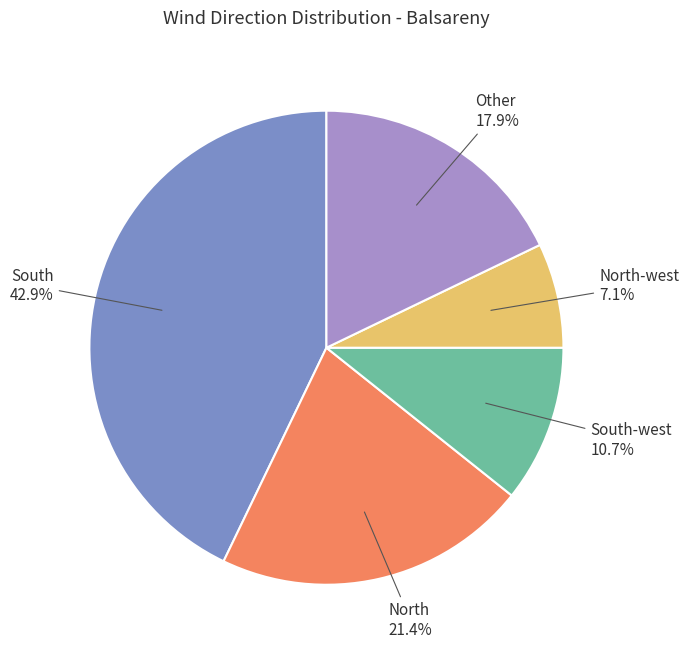

What percentage is NOT represented by Other?

82.1%